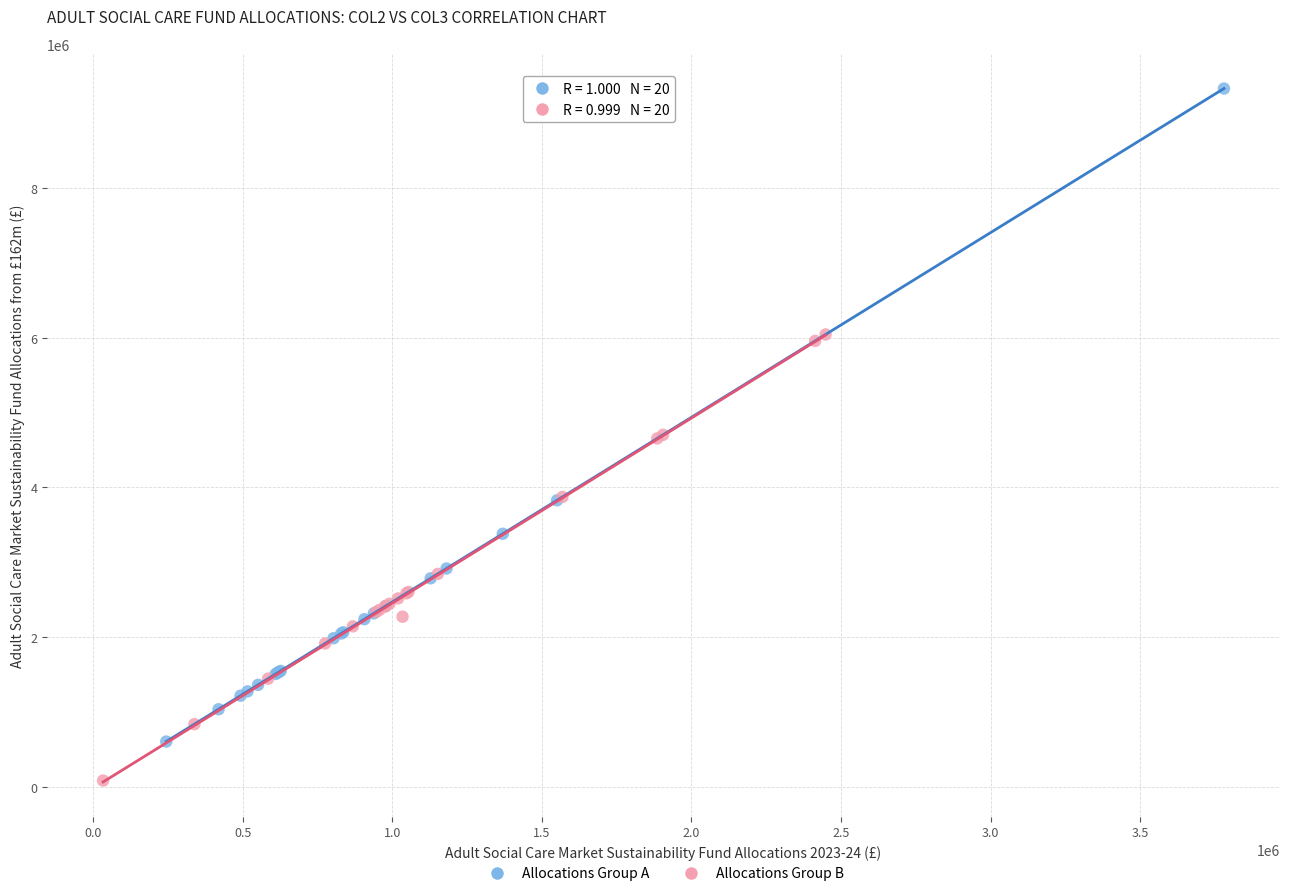

Which series has the largest Y range (max minus min)?

Allocations Group A